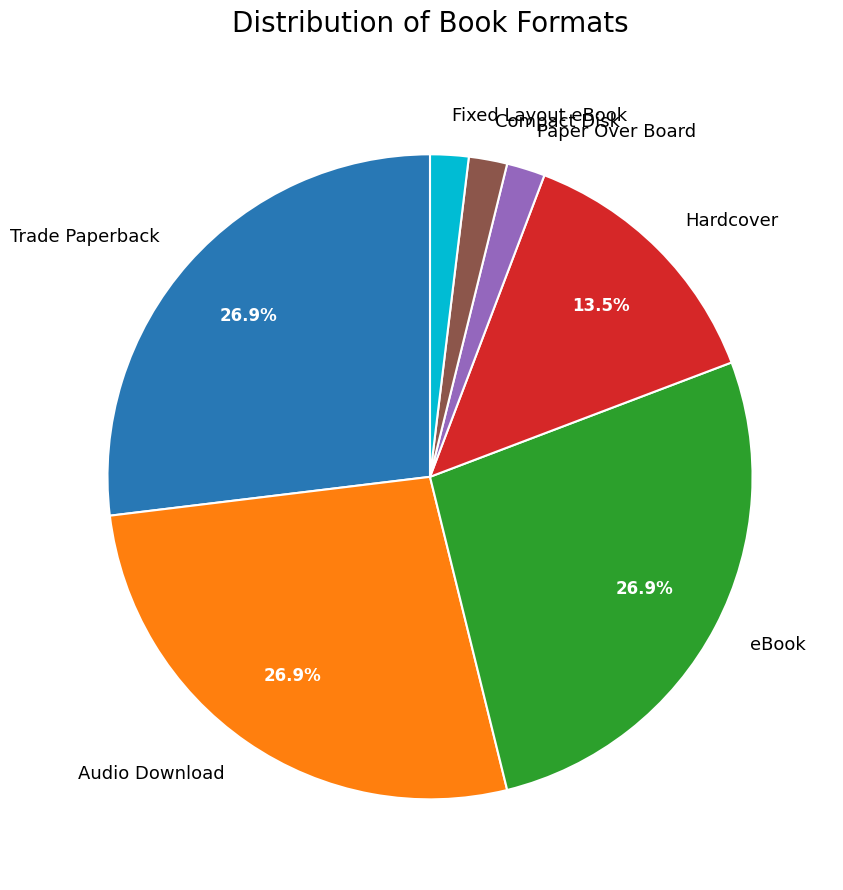

Which has a higher value, Audio Download or Fixed Layout eBook?

Audio Download